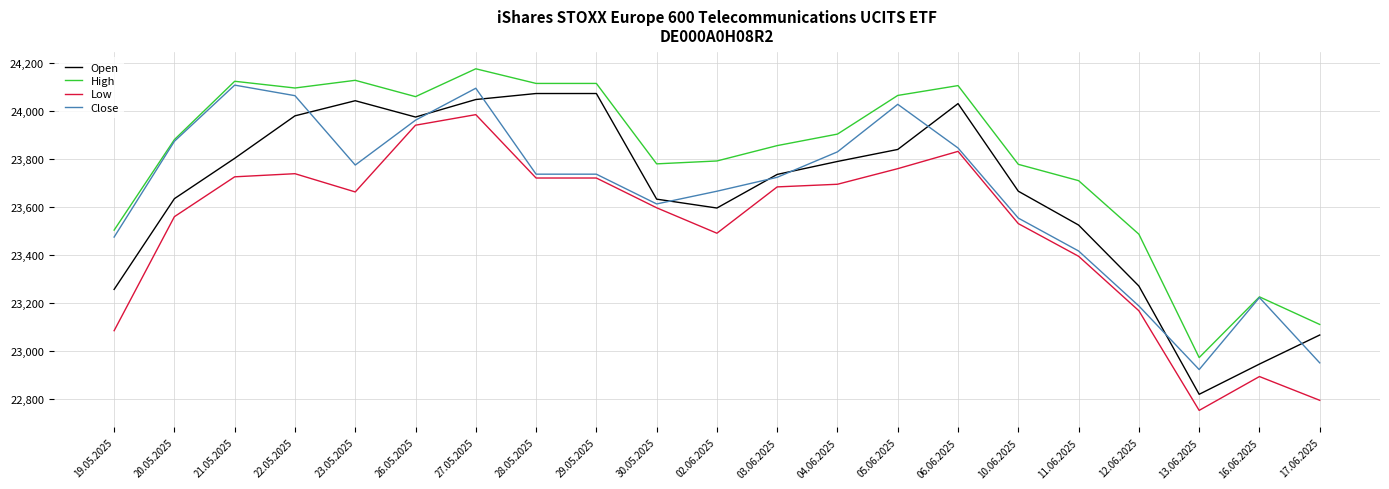

What is the minimum value for Low?

22751